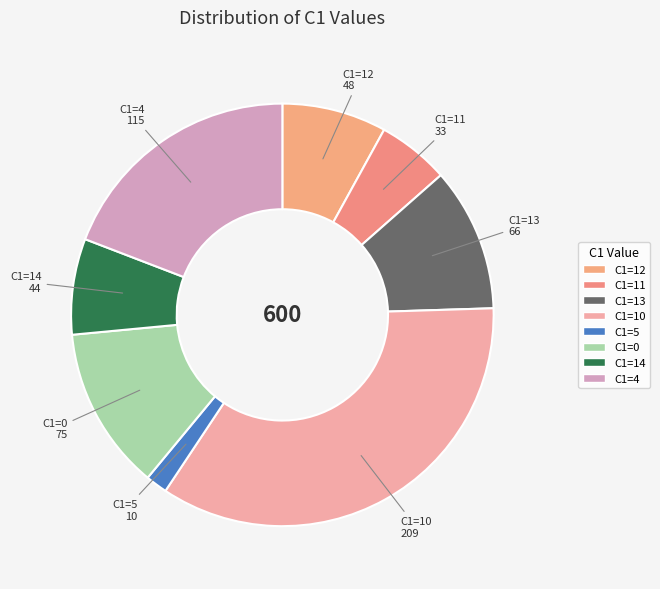

Count the number of slices in the pie.

8